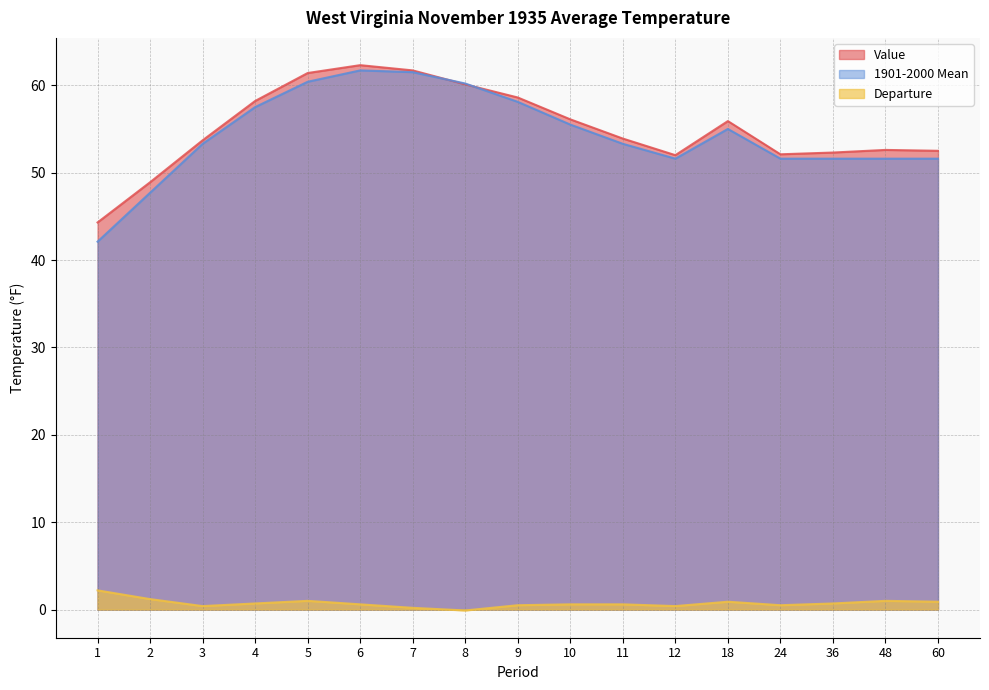

Which has a higher value, 7 or 3?

7